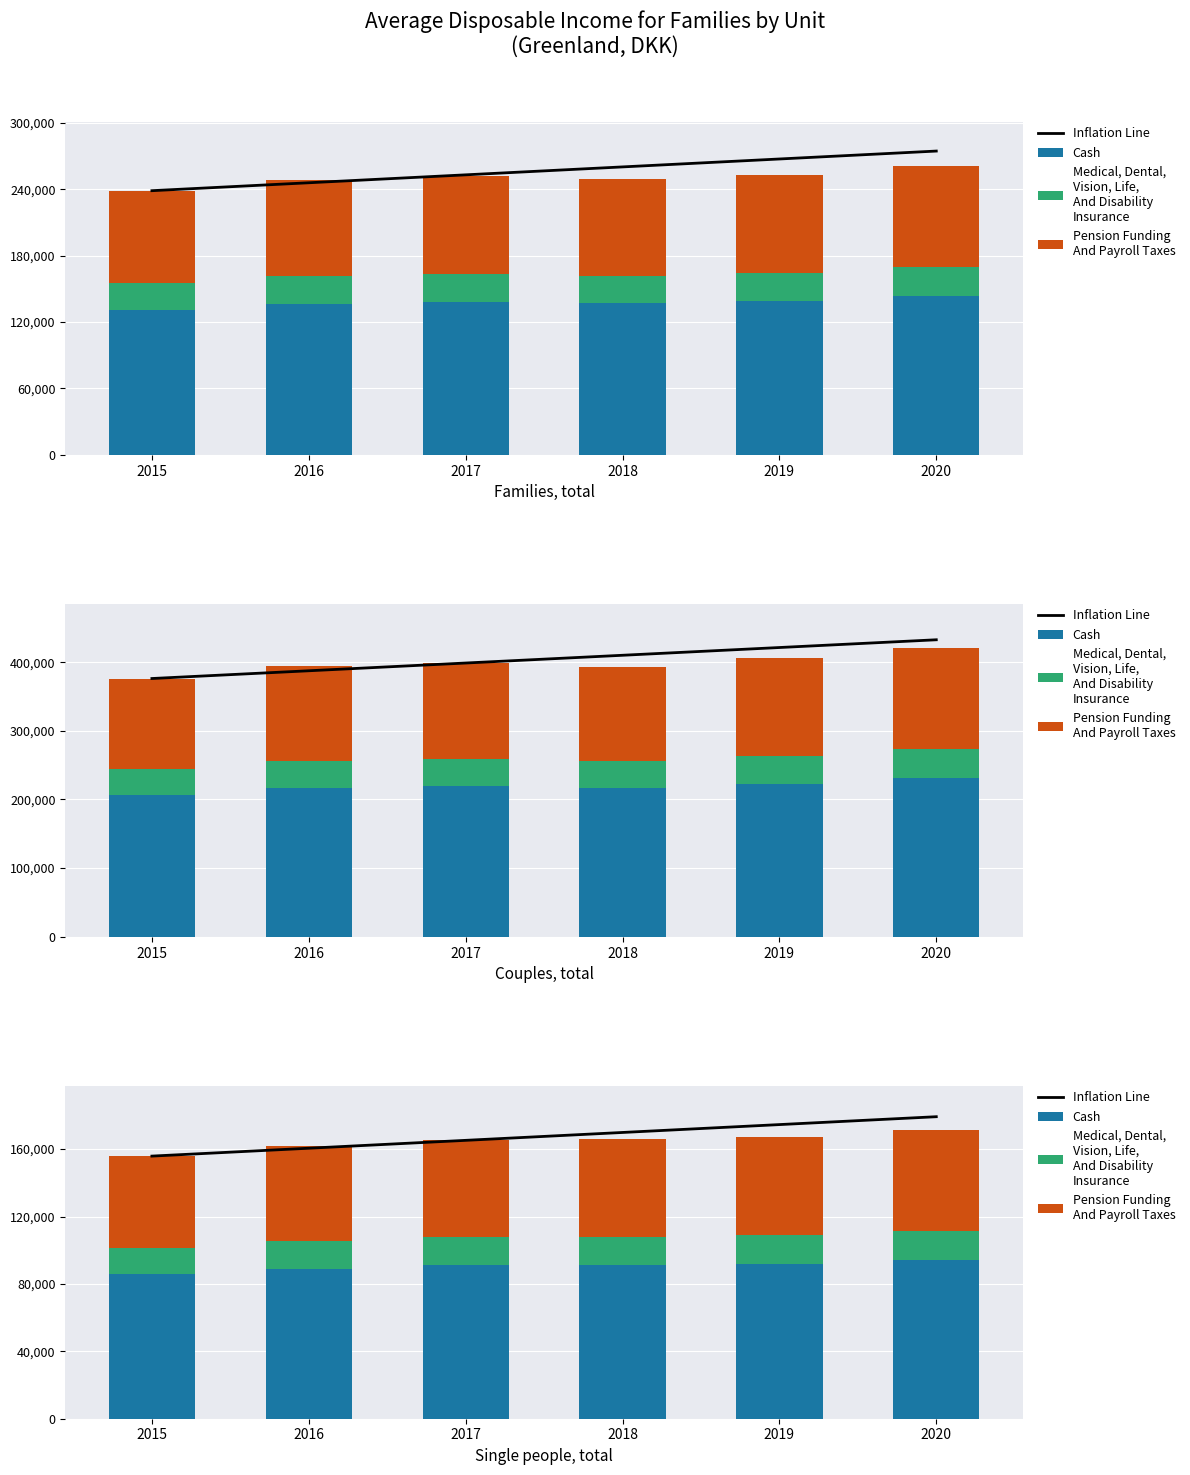

The Inflation Line series shows 34760.9 at 2016. True or false?

False